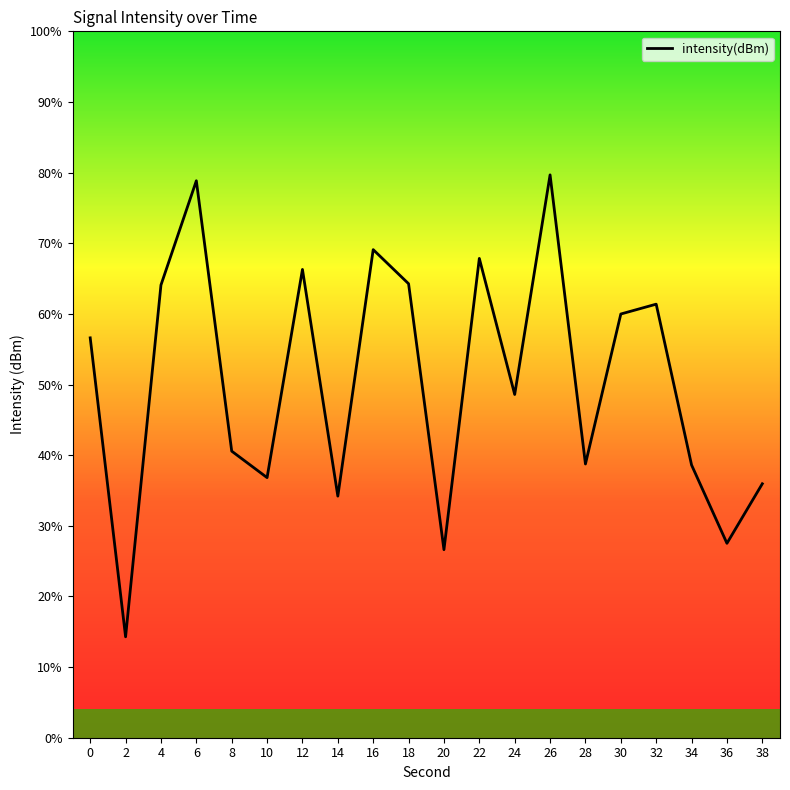

What is the minimum value shown in the chart?

14.3